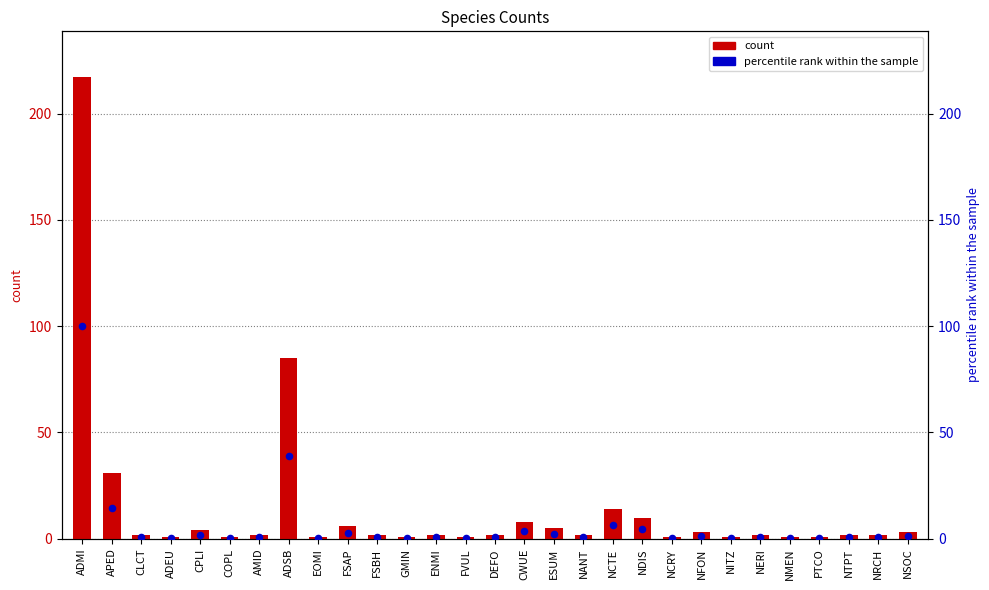

What is the total value across all series at CWUE?

11.7